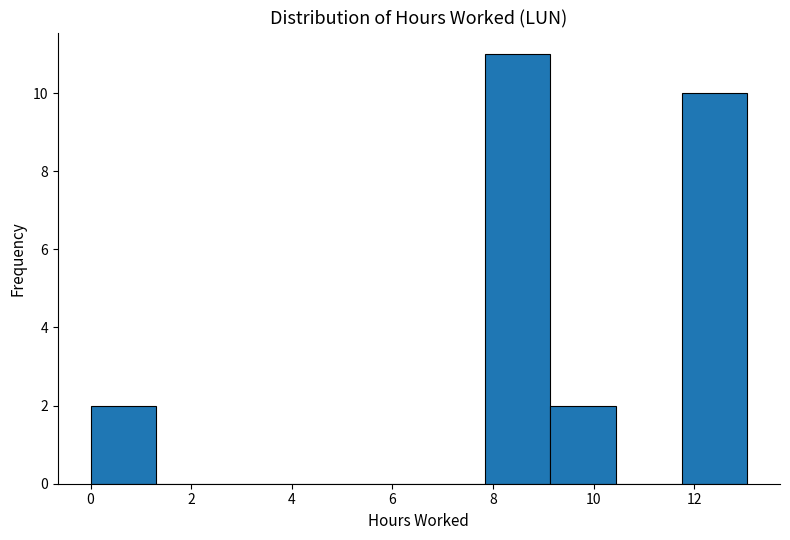

Reading left to right, list every bar in this chart as the range it spans on the x-axis followed by its height. Neither the bar edges nor the heights are printed on the chart, so give them approximately, as read against the axes.

0.0 to 1.4: 2
1.4 to 2.6: 0
2.6 to 4.0: 0
4.0 to 5.2: 0
5.2 to 6.6: 0
6.6 to 7.8: 0
7.8 to 9.2: 11
9.2 to 10.4: 2
10.4 to 11.8: 0
11.8 to 13.0: 10